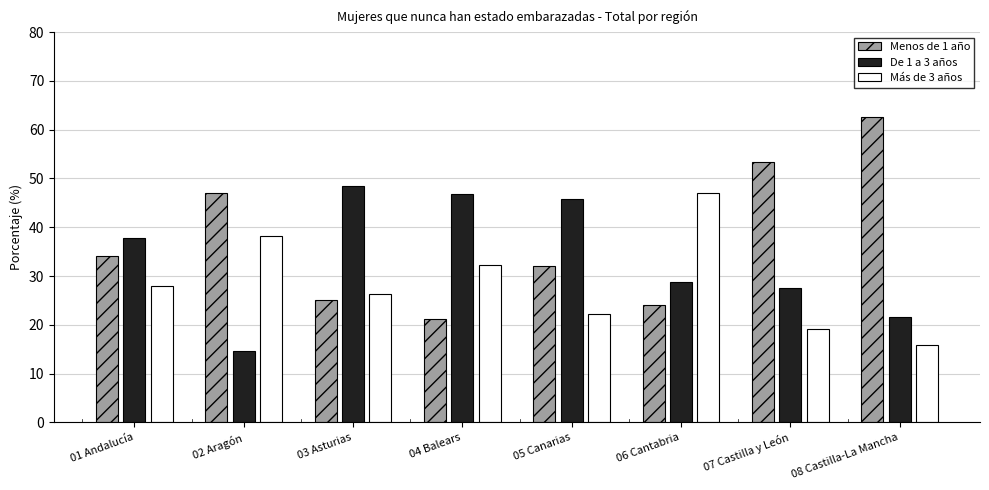

What is the spread (max minus min) of values at 08 Castilla-La Mancha?

46.5